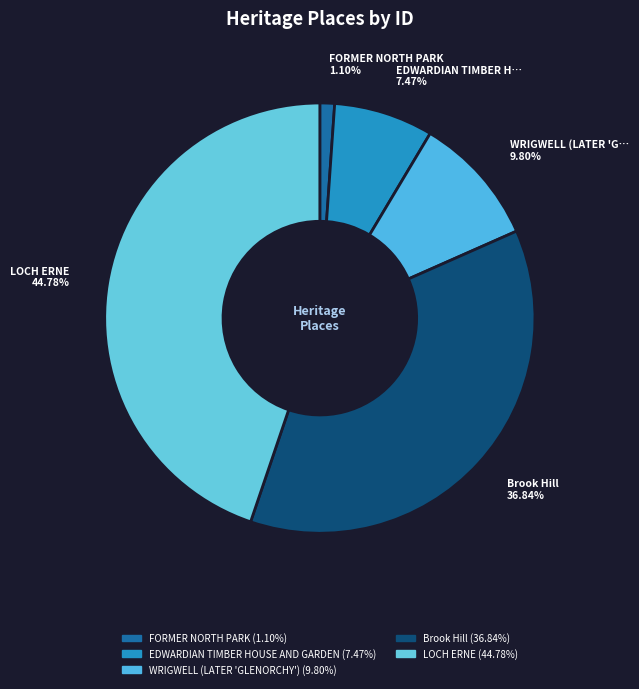

To the nearest percent, what portion does LOCH ERNE represent?

45%